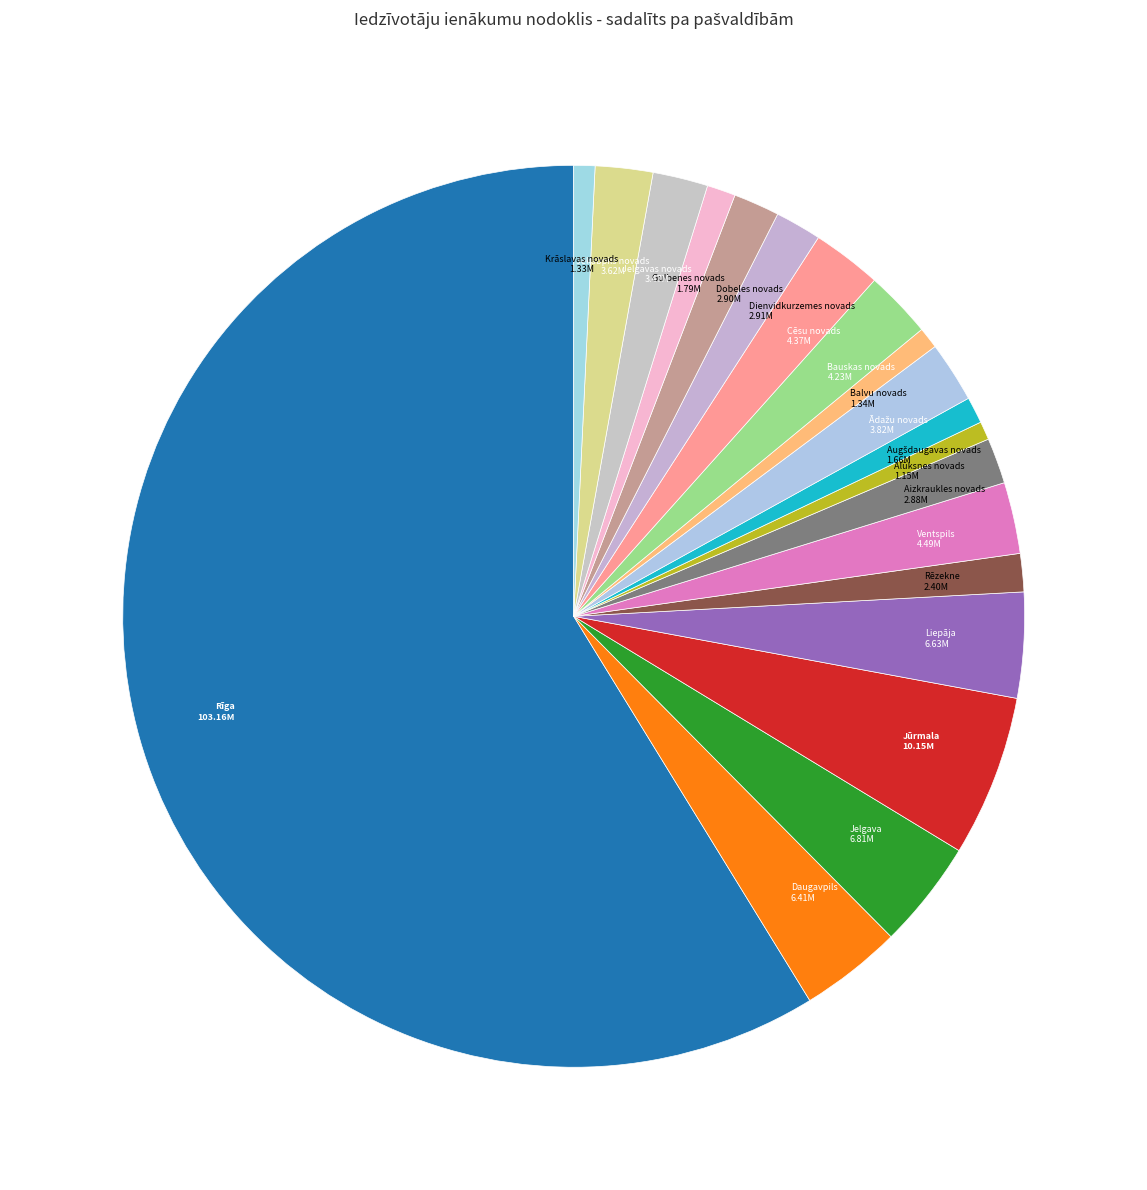

Which slice represents more than half of the pie?

Rīga